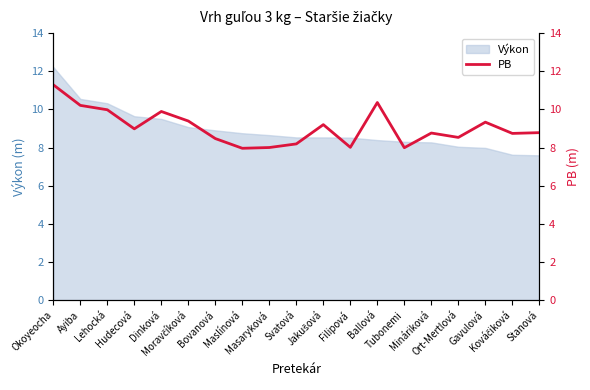

What is the minimum value for Výkon?

7.6